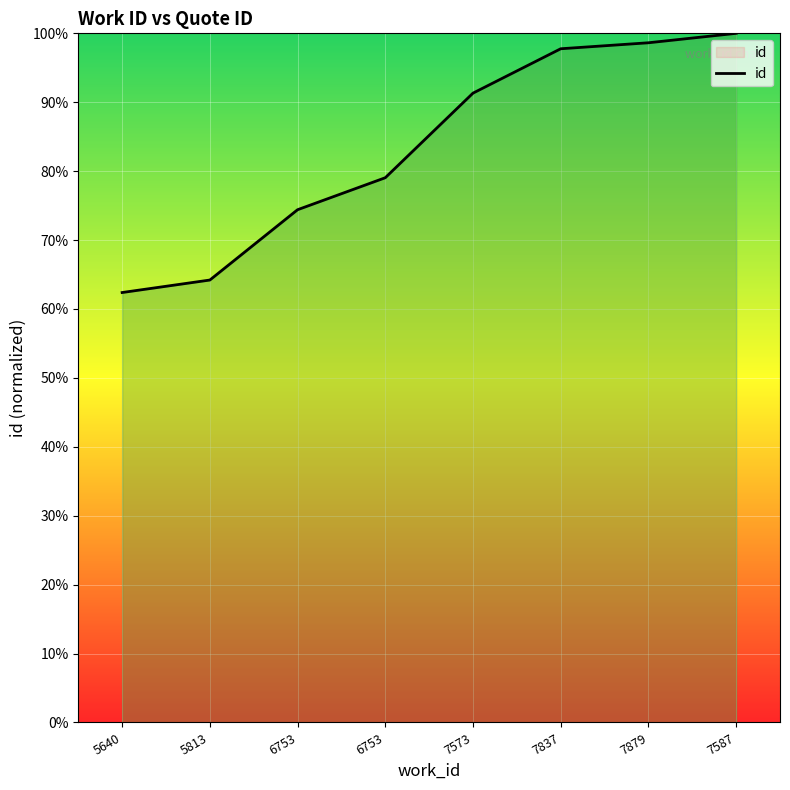

Is this an area chart (filled region under the line)?

Yes